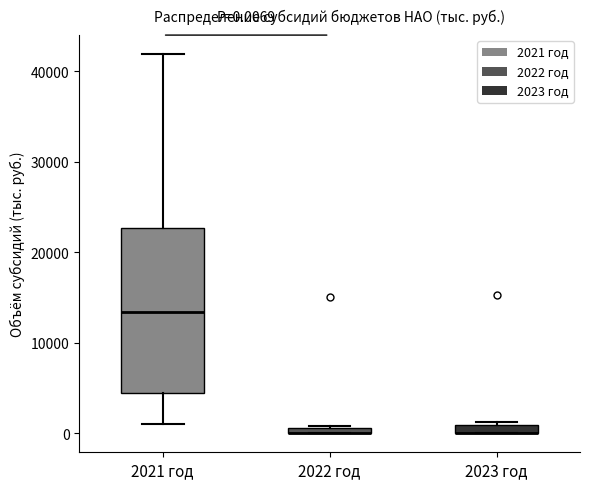

Comparing the boxes themselves (not the whiskers), which one is the tallest?

2021 год